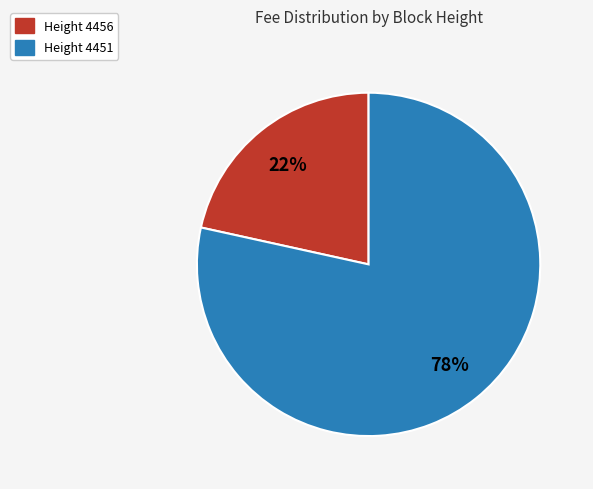

To the nearest percent, what is the average slice percentage?

50%